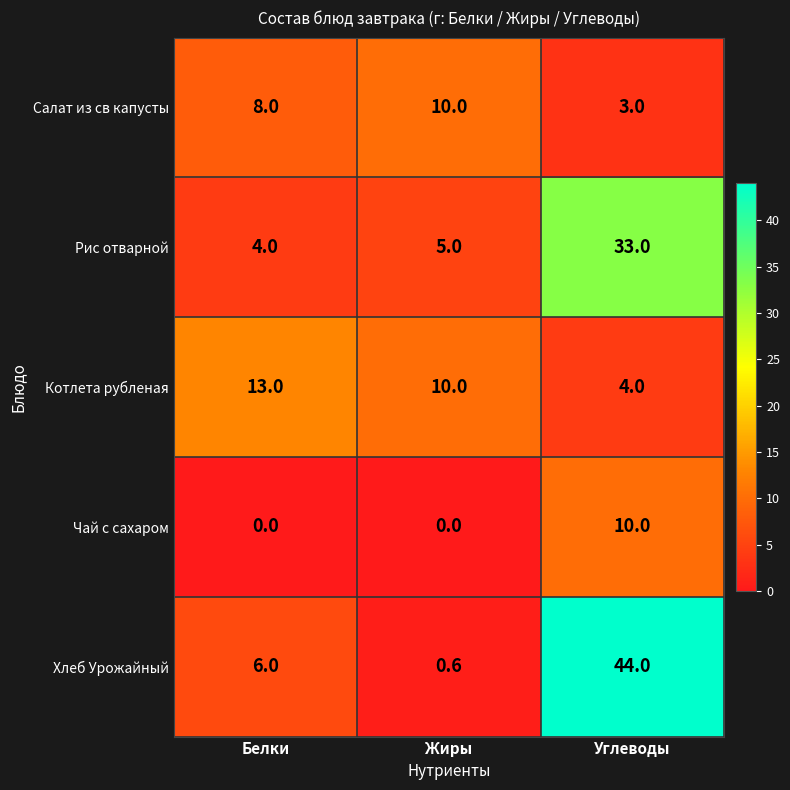

The Рис отварной series shows 6.0 at Белки. True or false?

False